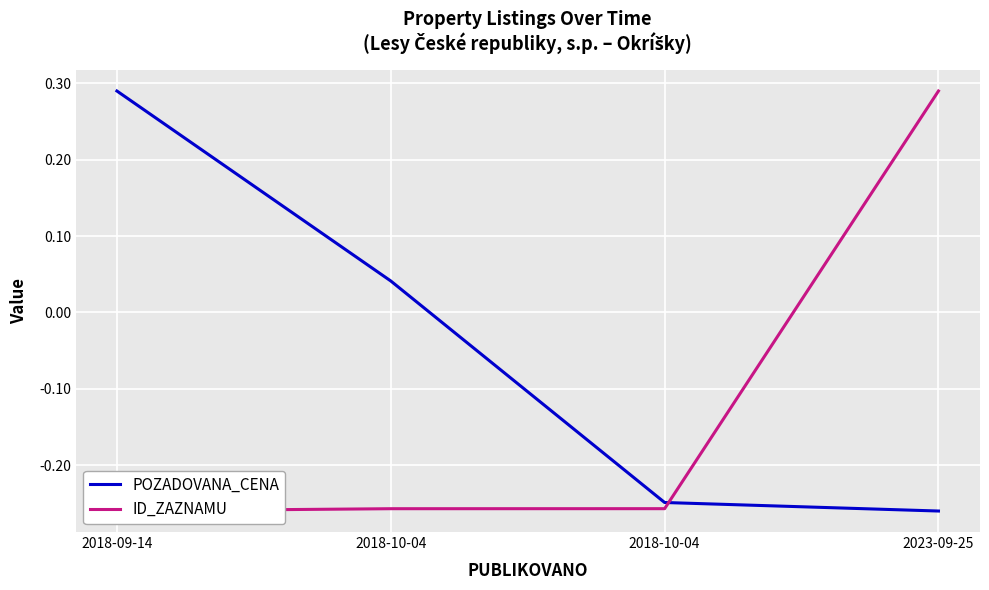

List the series in order of their overall mean, highest first.

POZADOVANA_CENA, ID_ZAZNAMU